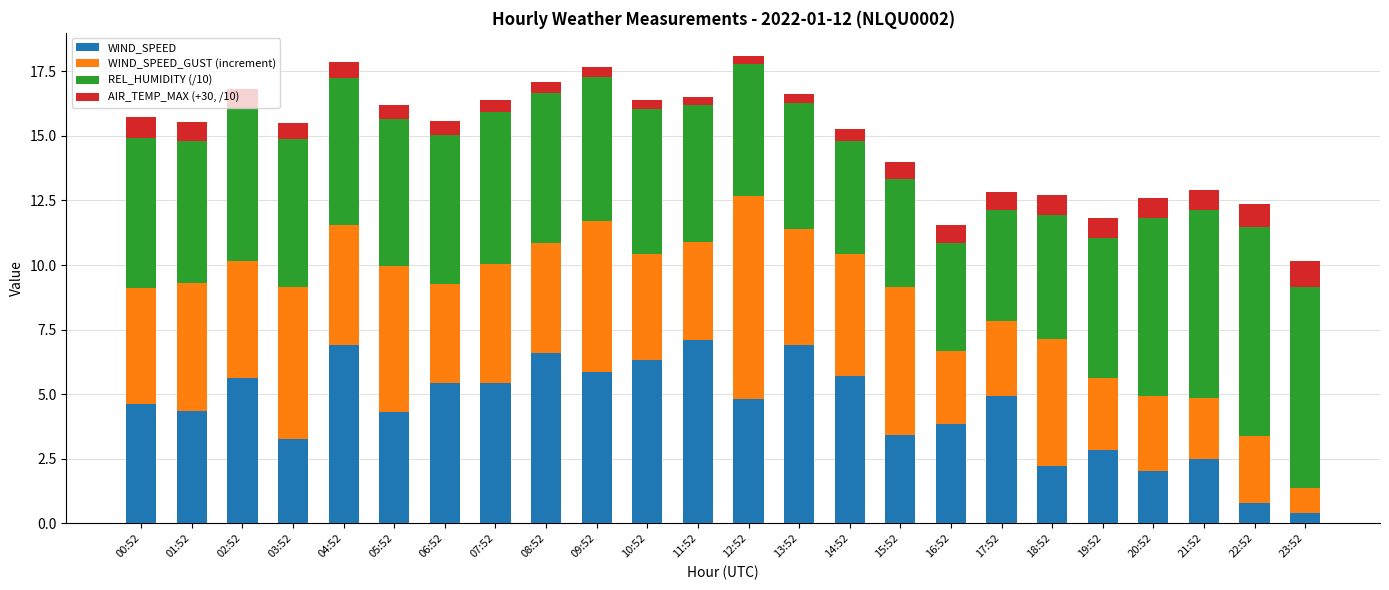

What is the difference between the maximum and minimum values in the WIND_SPEED series?

6.7